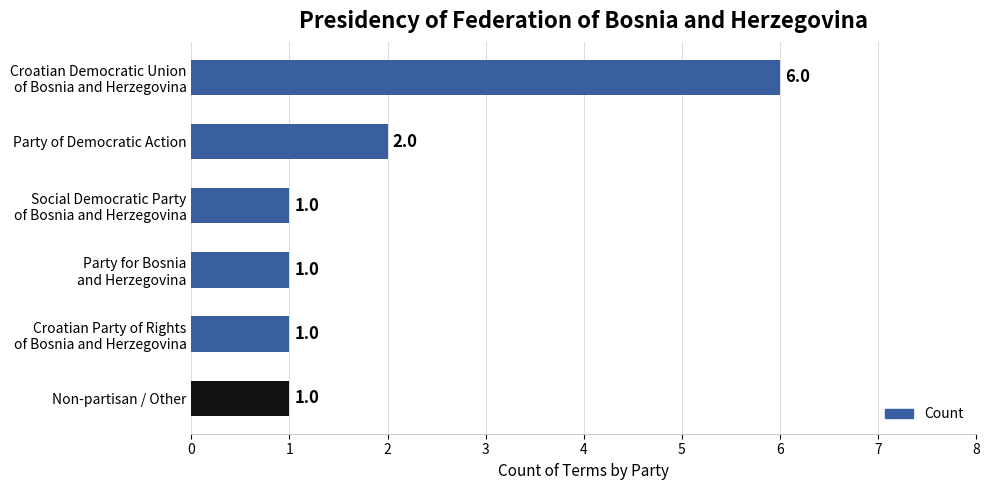

What is the label of the 5th bar from the bottom?

Party of Democratic Action